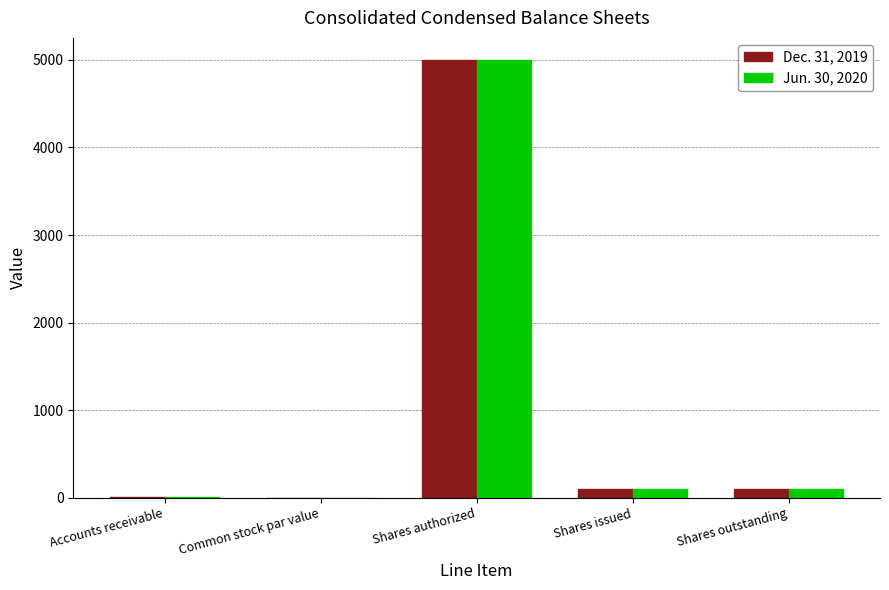

What is the maximum value shown in the chart?

5000.0